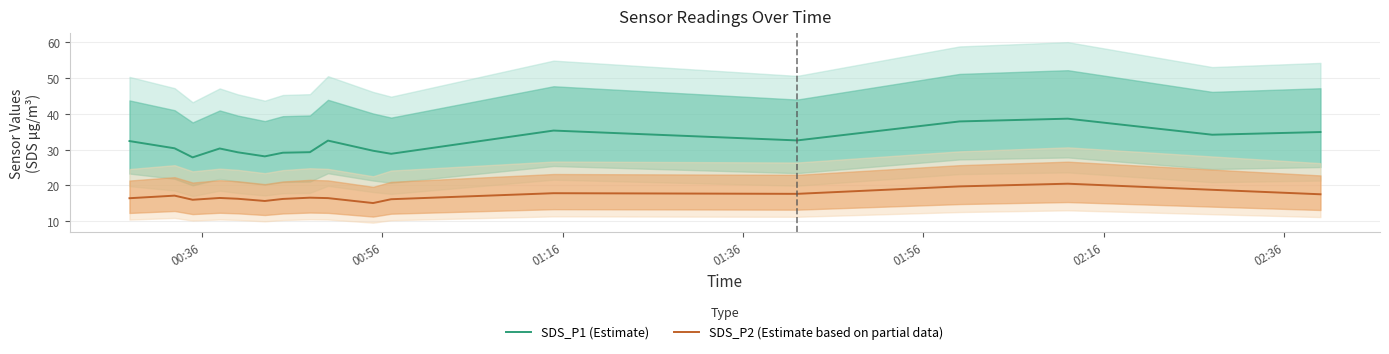

True or false: SDS_P1 (Estimate) and SDS_P2 (Estimate based on partial data) cross at least once.

False